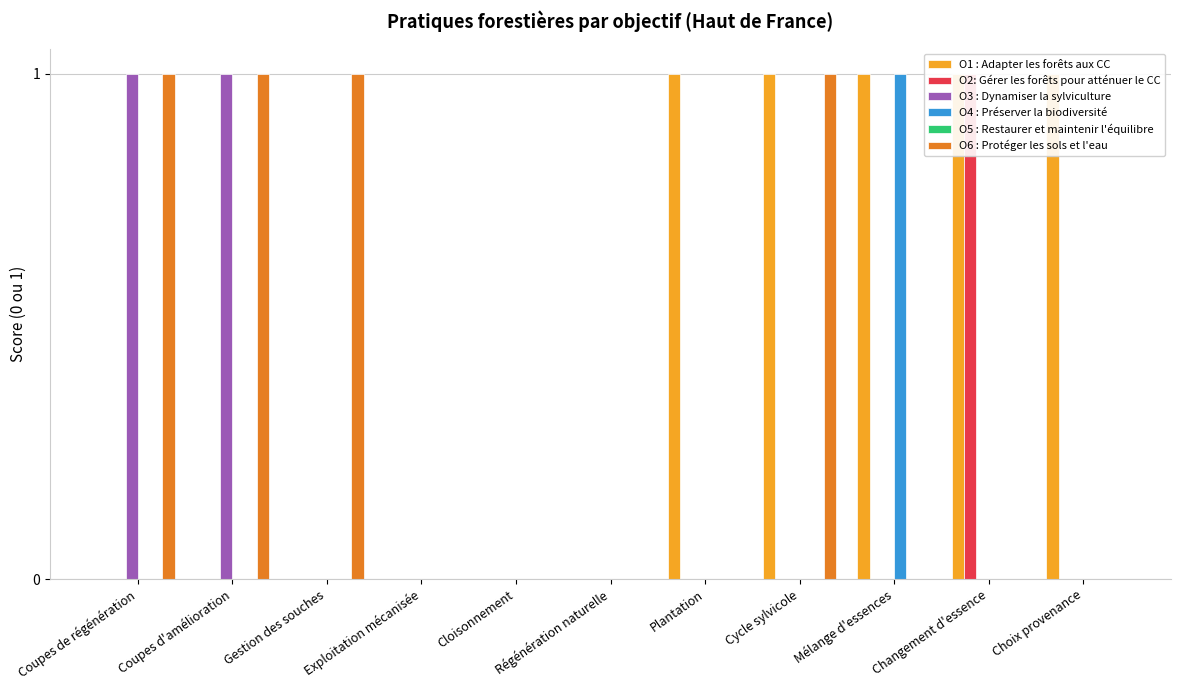

Which series changed the most between Plantation and Choix provenance?

O1 : Adapter les forêts aux CC